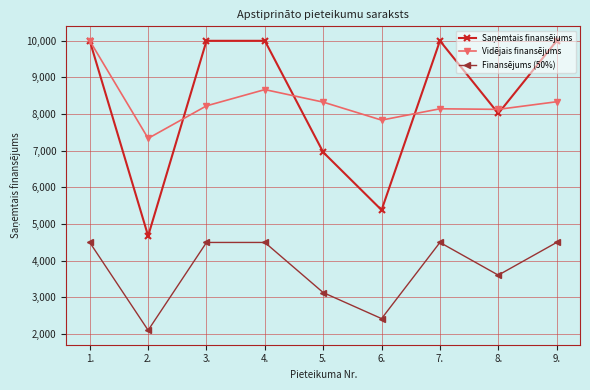

What is the value of the Vidējais finansējums point at the 6th from the left?

7837.0